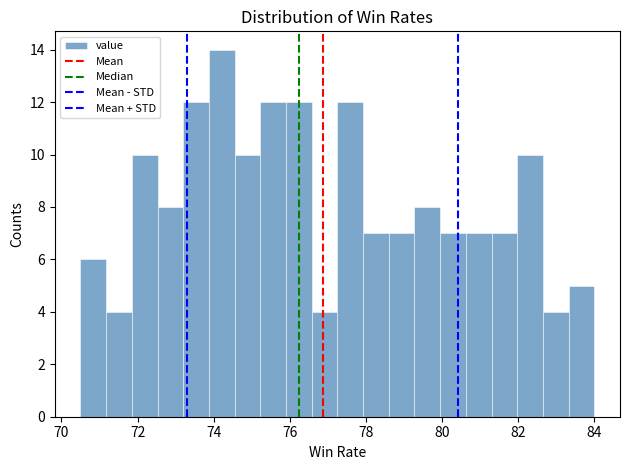

Read against the x-axis, roughly where is the centre of the tallest bar?

74.2